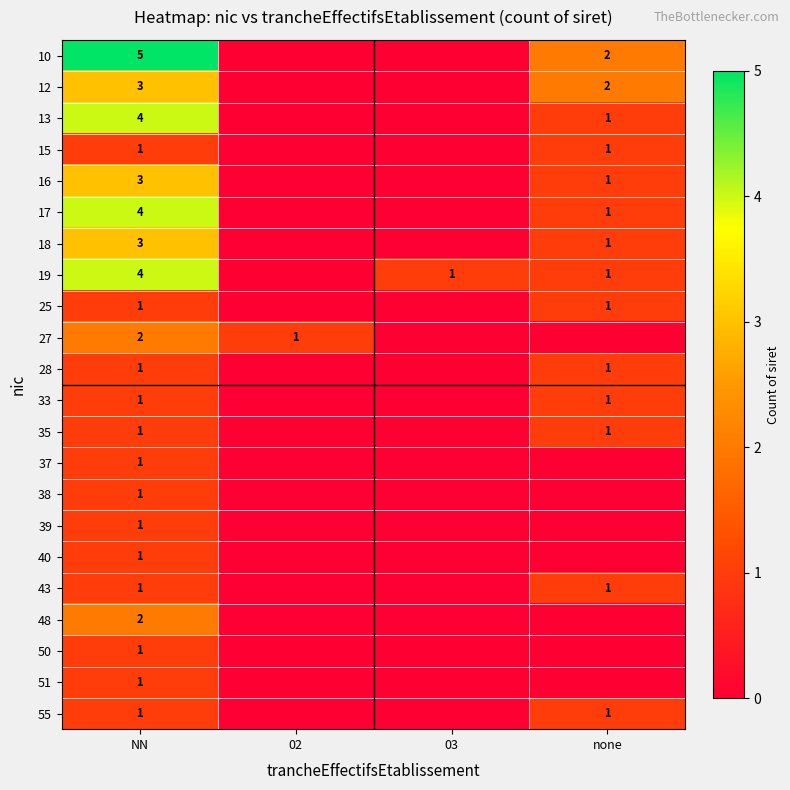

What is the spread (max minus min) of values at NN?

4